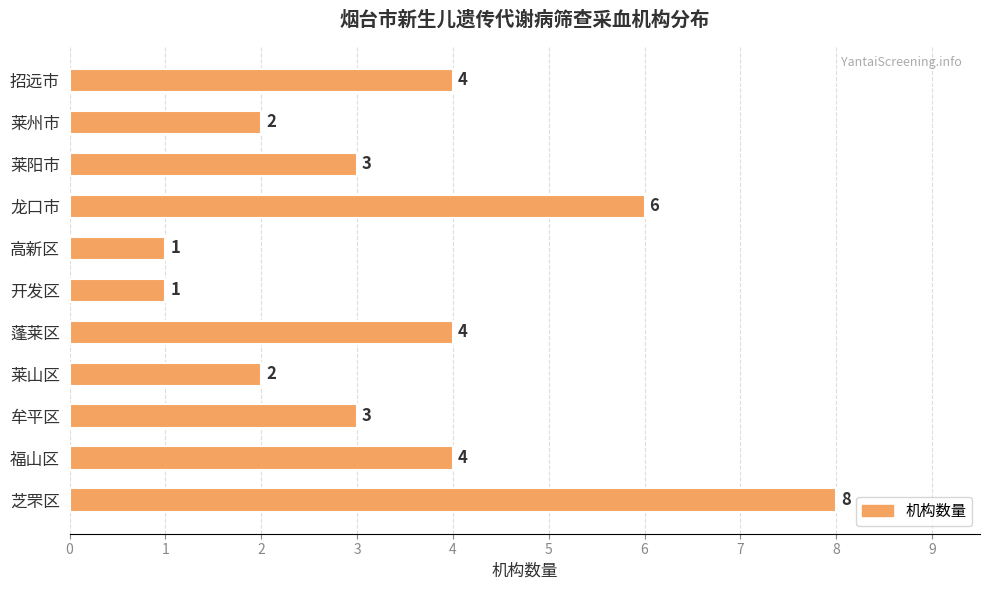

Reading bottom to top, list all the values displayed in this chart.

芝罘区=8	福山区=4	牟平区=3	莱山区=2	蓬莱区=4	开发区=1	高新区=1	龙口市=6	莱阳市=3	莱州市=2	招远市=4